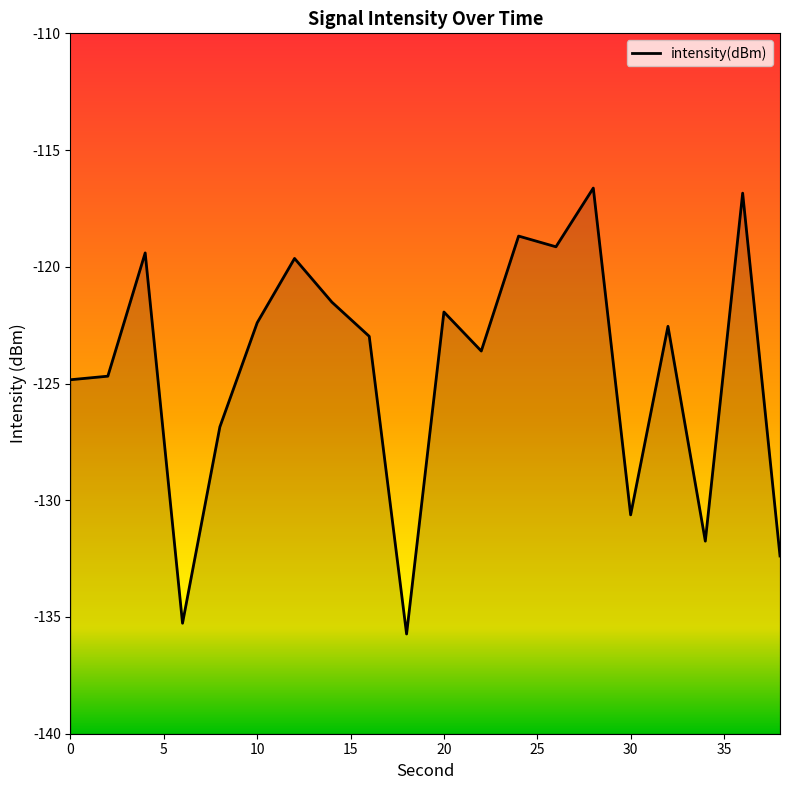

Reading left to right, transcribe all the data shown in this chart.

0=-124.8	2=-124.7	4=-119.4	6=-135.3	8=-126.9	10=-122.4	12=-119.6	14=-121.5	16=-123.0	18=-135.7	20=-121.9	22=-123.6	24=-118.7	26=-119.1	28=-116.6	30=-130.6	32=-122.5	34=-131.8	36=-116.8	38=-132.4